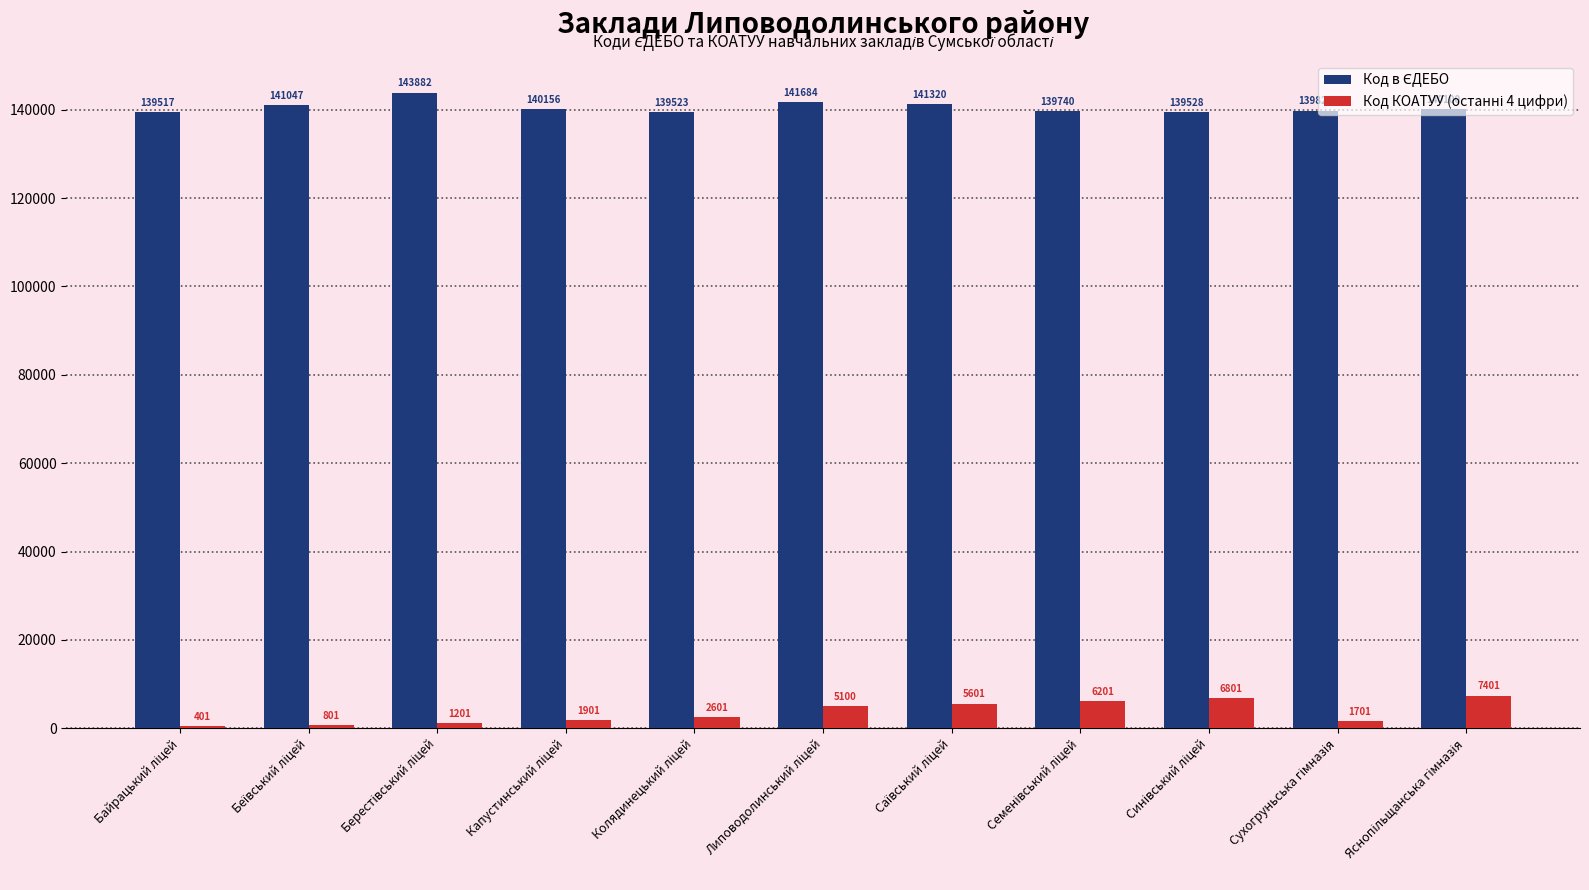

What is the spread (max minus min) of values at Синівський ліцей?

132727